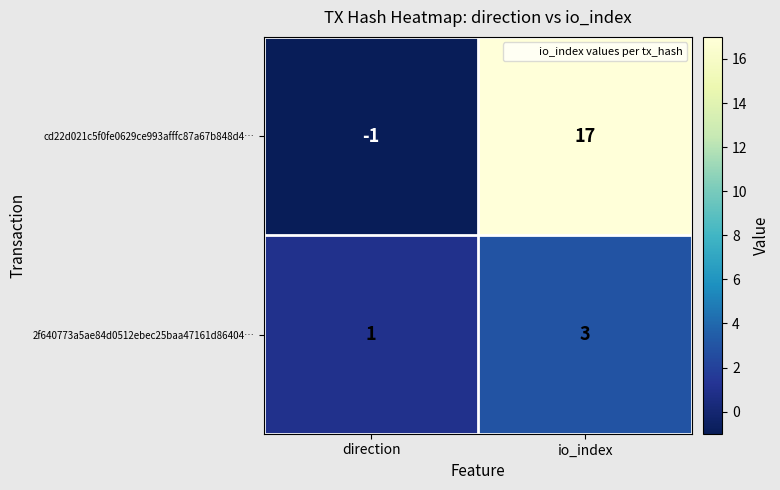

What is the sum of all cd22d021c5f0fe0629ce993afffc87a67b848d4… values?

16